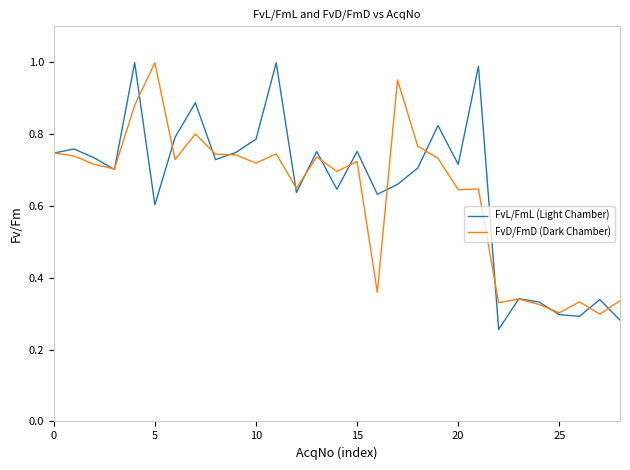

How many series are shown in this chart?

2